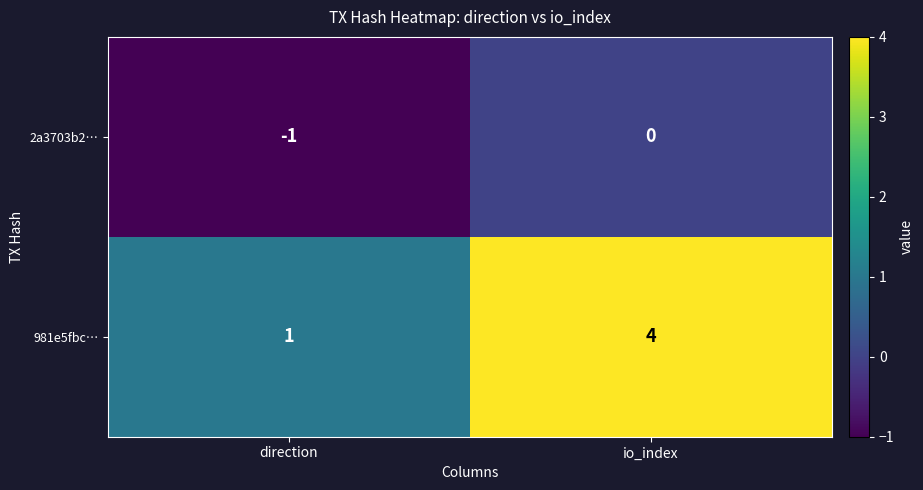

Reading left to right, transcribe all the data shown in this chart.

2a3703b2…: direction=-1	io_index=0
981e5fbc…: direction=1	io_index=4